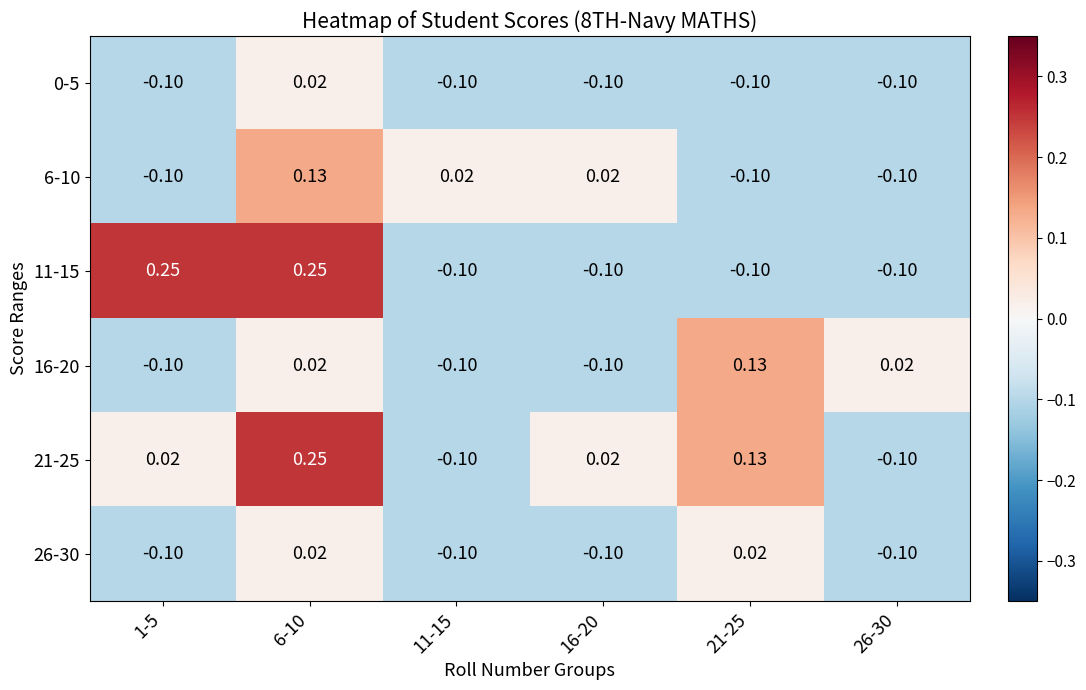

Is the value of 26-30 at 6-10 greater than the value of 21-25 at 21-25?

No